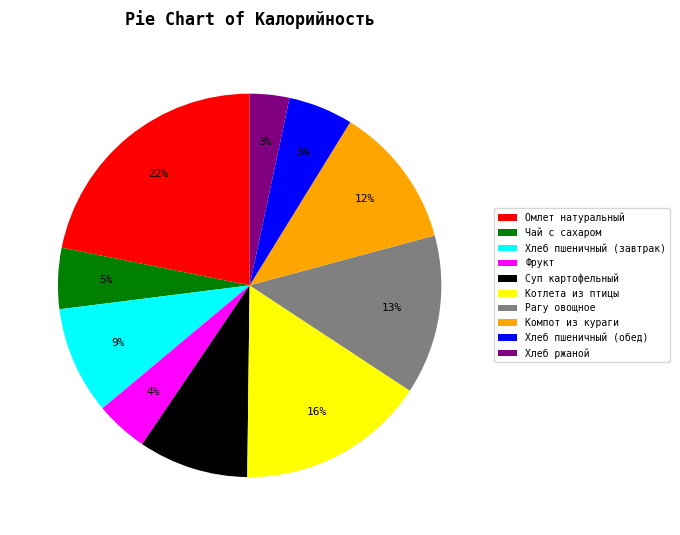

Is there a majority slice in this chart?

No